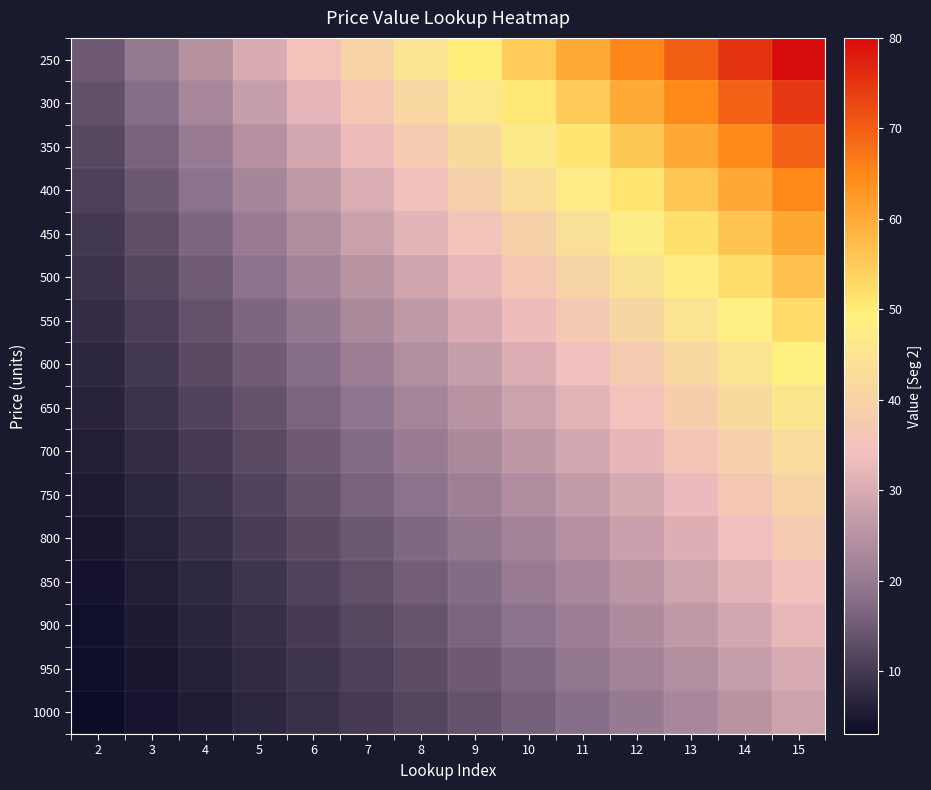

Reading left to right, list all the values displayed in this chart.

250: 2=15.0	3=20.0	4=25.0	5=30.0	6=35.0	7=40.0	8=45.0	9=50.0	10=55.0	11=60.0	12=65.0	13=70.0	14=75.0	15=80.0
300: 2=13.5	3=18.1	4=22.6	5=27.2	6=31.9	7=36.5	8=41.2	9=45.9	10=50.6	11=55.4	12=60.1	13=64.9	14=69.8	15=74.6
350: 2=12.2	3=16.3	4=20.5	5=24.7	6=29.0	7=33.3	8=37.7	9=42.1	10=46.6	11=51.1	12=55.6	13=60.2	14=64.9	15=69.6
400: 2=10.9	3=14.7	4=18.5	5=22.4	6=26.4	7=30.4	8=34.5	9=38.6	10=42.8	11=47.1	12=51.4	13=55.9	14=60.3	15=64.9
450: 2=9.8	3=13.3	4=16.8	5=20.3	6=24.0	7=27.7	8=31.5	9=35.4	10=39.4	11=43.5	12=47.6	13=51.8	14=56.1	15=60.5
500: 2=8.9	3=12.0	4=15.2	5=18.5	6=21.8	7=25.3	8=28.9	9=32.5	10=36.2	11=40.1	12=44.0	13=48.0	14=52.2	15=56.4
550: 2=8.0	3=10.8	4=13.7	5=16.8	6=19.9	7=23.1	8=26.4	9=29.8	10=33.4	11=37.0	12=40.7	13=44.6	14=48.5	15=52.6
600: 2=7.2	3=9.8	4=12.4	5=15.2	6=18.1	7=21.1	8=24.2	9=27.4	10=30.7	11=34.1	12=37.7	13=41.3	14=45.1	15=49.0
650: 2=6.5	3=8.8	4=11.2	5=13.8	6=16.5	7=19.2	8=22.1	9=25.1	10=28.2	11=31.5	12=34.8	13=38.3	14=42.0	15=45.7
700: 2=5.8	3=7.9	4=10.2	5=12.5	6=15.0	7=17.5	8=20.2	9=23.0	10=26.0	11=29.0	12=32.2	13=35.6	14=39.0	15=42.7
750: 2=5.2	3=7.2	4=9.2	5=11.4	6=13.6	7=16.0	8=18.5	9=21.1	10=23.9	11=26.8	12=29.8	13=33.0	14=36.3	15=39.8
800: 2=4.7	3=6.5	4=8.3	5=10.3	6=12.4	7=14.6	8=16.9	9=19.4	10=22.0	11=24.7	12=27.6	13=30.6	14=33.8	15=37.1
850: 2=4.2	3=5.8	4=7.5	5=9.4	6=11.3	7=13.3	8=15.5	9=17.8	10=20.2	11=22.8	12=25.5	13=28.4	14=31.4	15=34.6
900: 2=3.8	3=5.3	4=6.8	5=8.5	6=10.3	7=12.2	8=14.2	9=16.3	10=18.6	11=21.0	12=23.6	13=26.3	14=29.2	15=32.2
950: 2=3.4	3=4.8	4=6.2	5=7.7	6=9.3	7=11.1	8=13.0	9=15.0	10=17.1	11=19.4	12=21.8	13=24.4	14=27.2	15=30.1
1000: 2=3.1	3=4.3	4=5.6	5=7.0	6=8.5	7=10.1	8=11.9	9=13.7	10=15.7	11=17.9	12=20.2	13=22.6	14=25.3	15=28.0